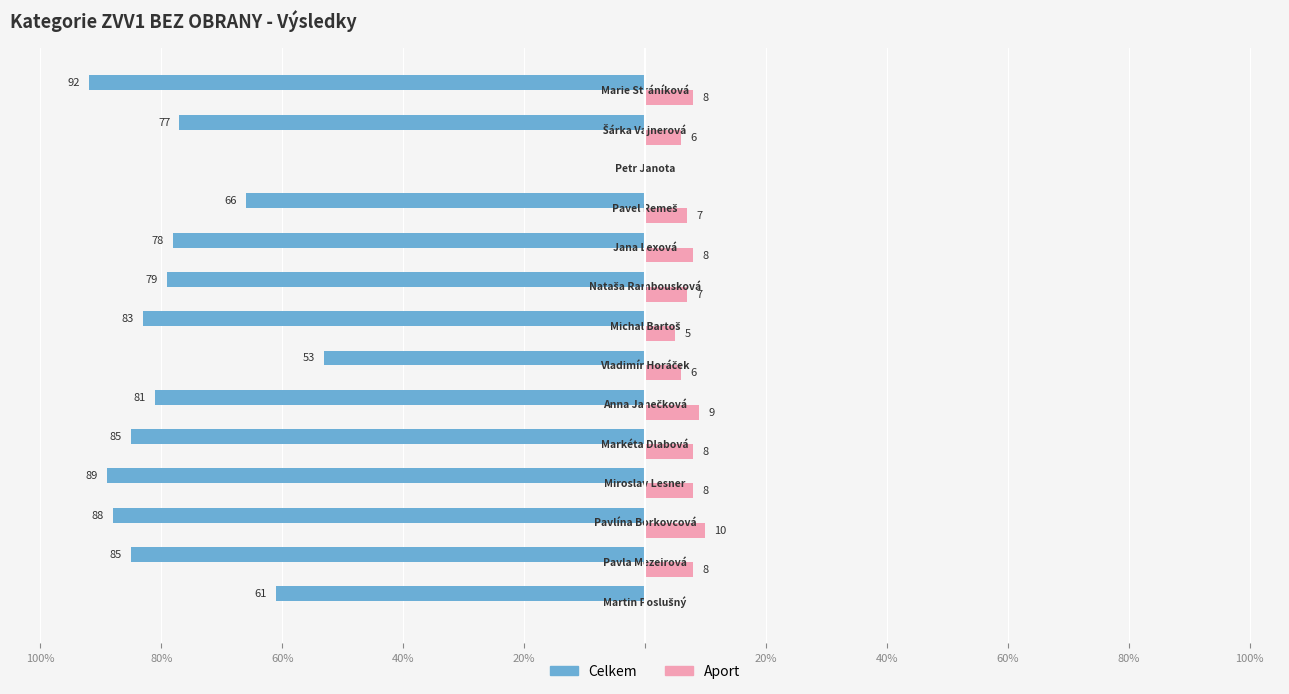

What are all the series names shown in the legend?

Celkem, Aport